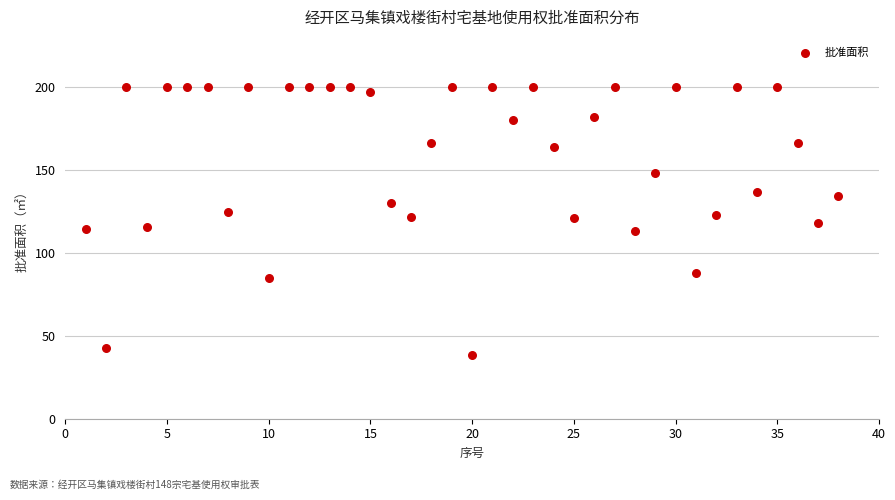

What is the range of Y values (max minus min)?

161.6